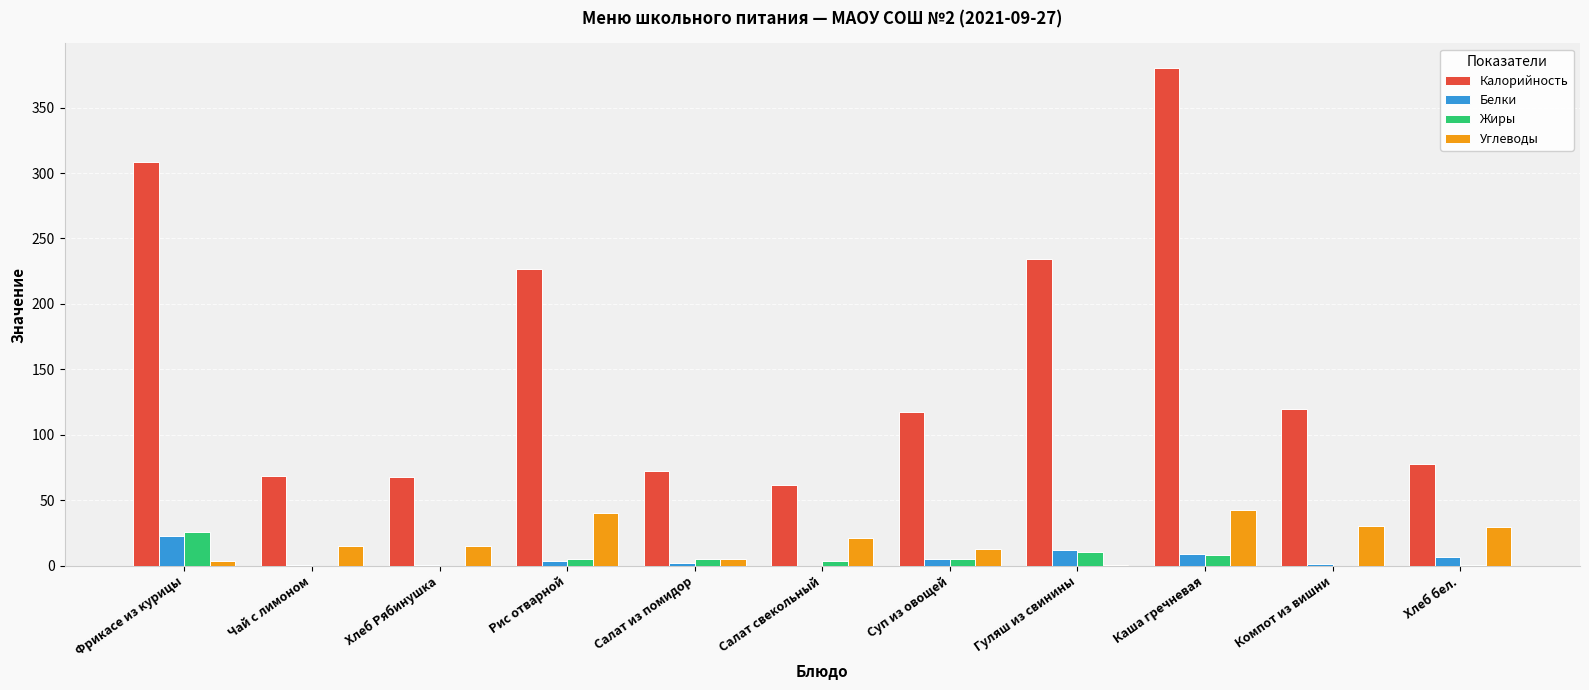

At which category is the sum across all series the highest?

Каша гречневая